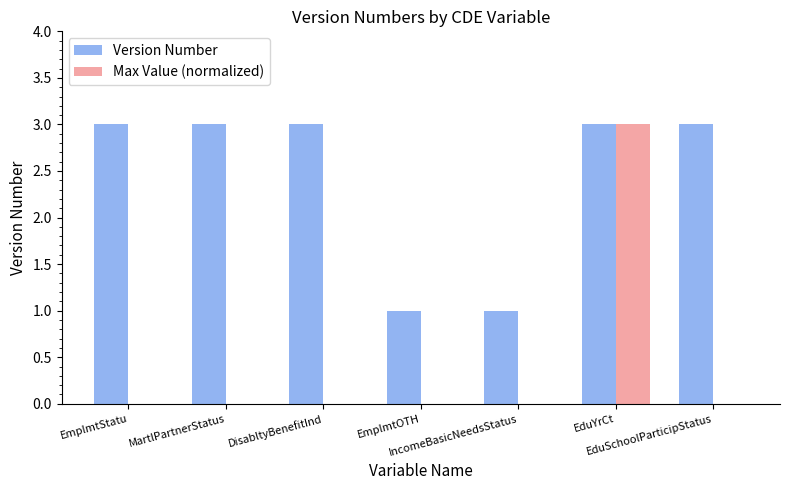

How many groups of bars are there?

7